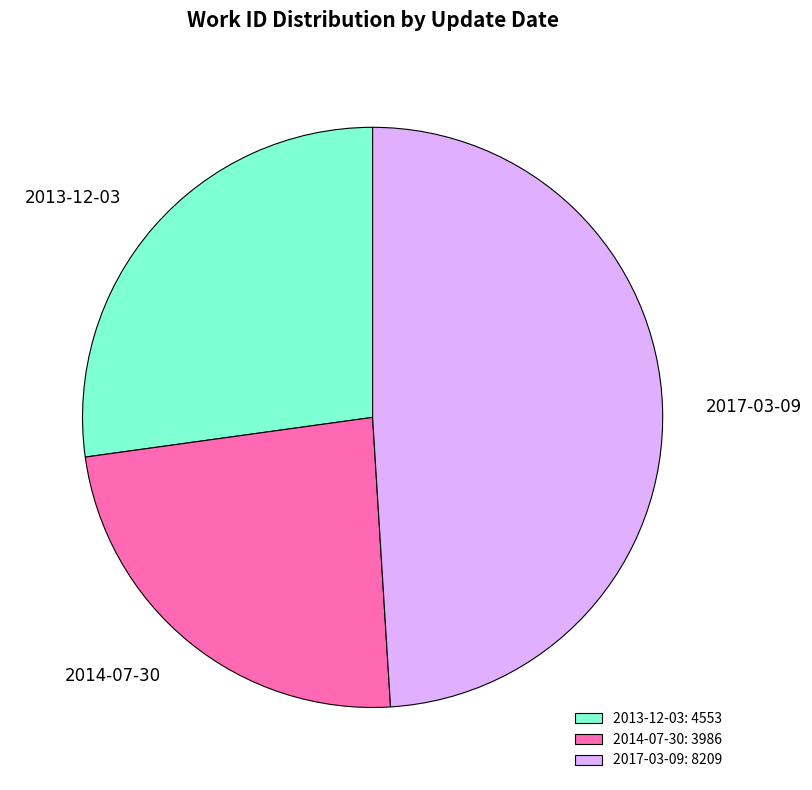

Is the sum of 2014-07-30: 3986 and 2013-12-03: 4553 greater than half?

Yes